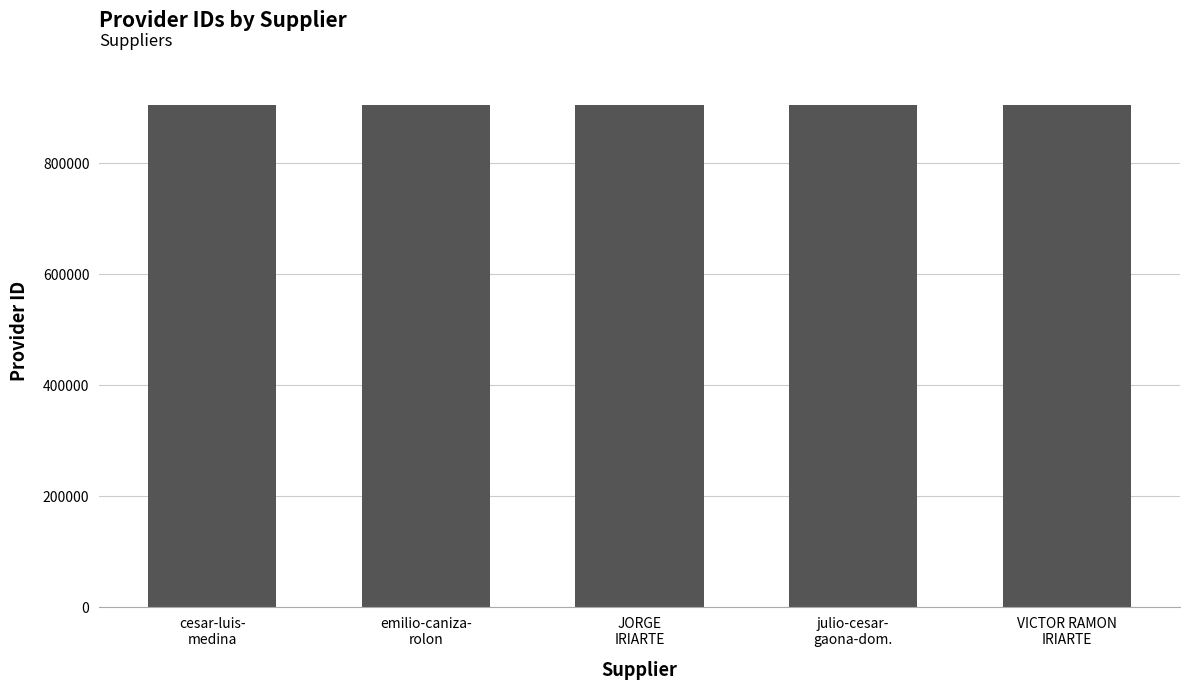

What is the average value?

905269